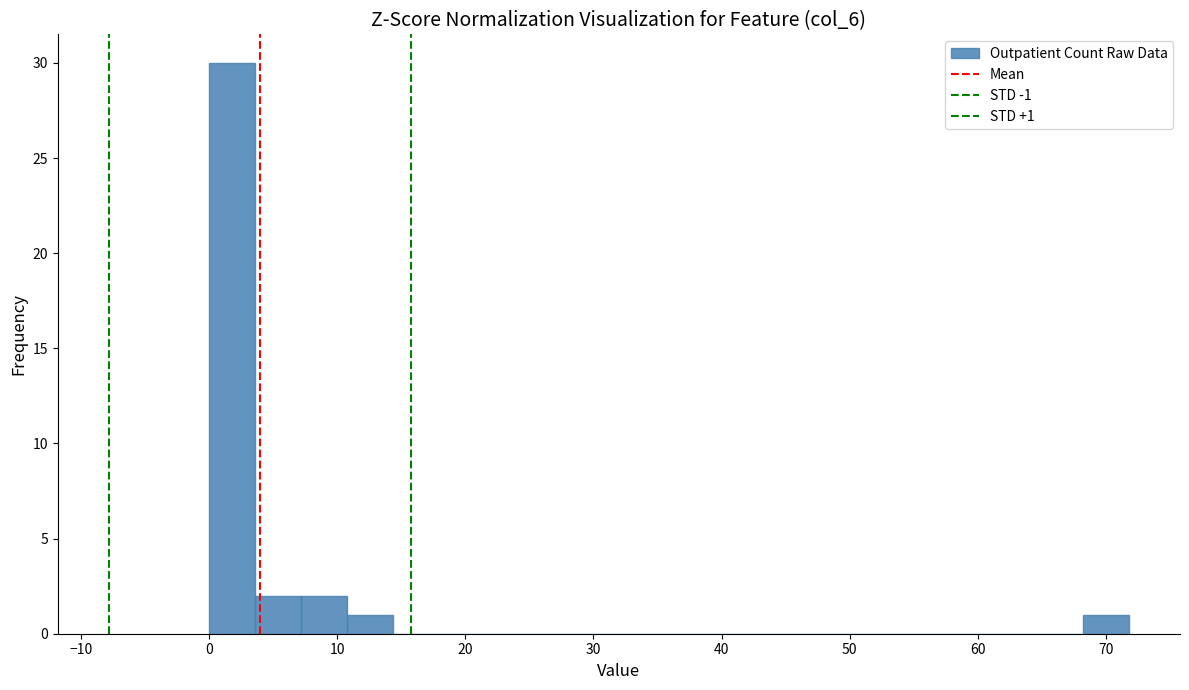

Around what value on the x-axis is the tallest bar? Give the approximate position of its centre, as read against the axis.

2